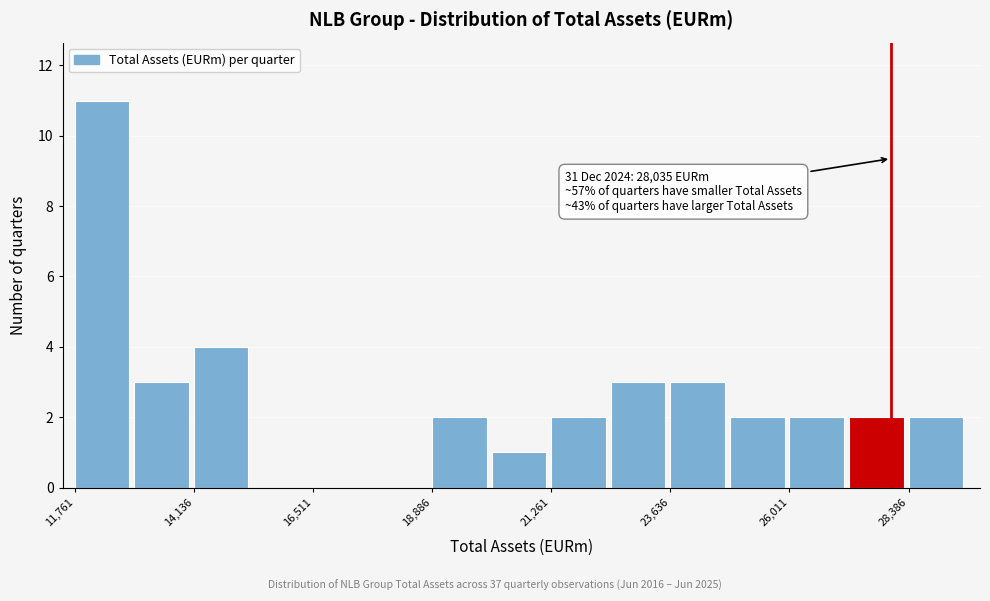

Read against the x-axis, roughly where is the centre of the tallest bar?

12500